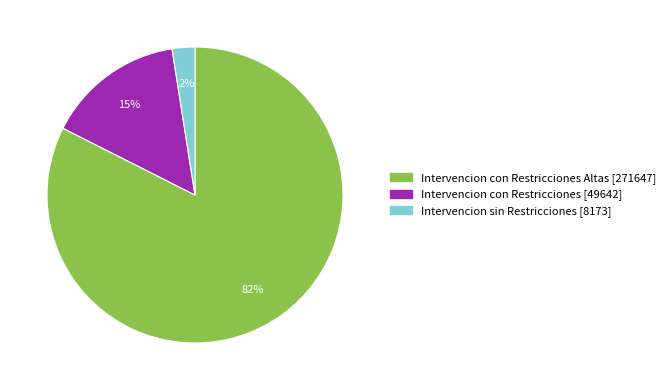

How many slices are in this pie chart?

3